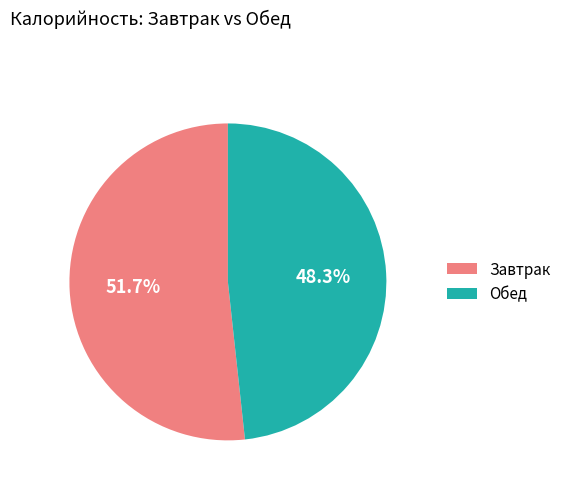

How many segments does this pie chart have?

2